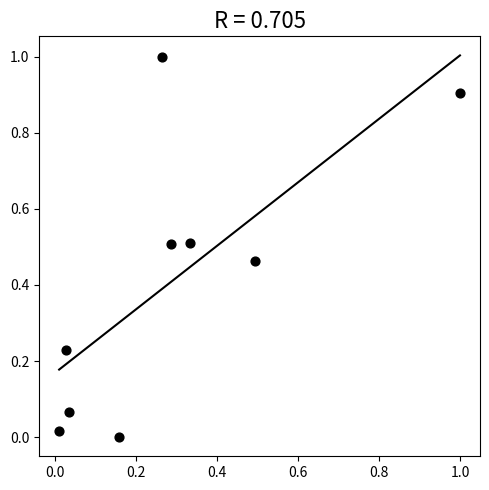

What is the average X value?

0.3